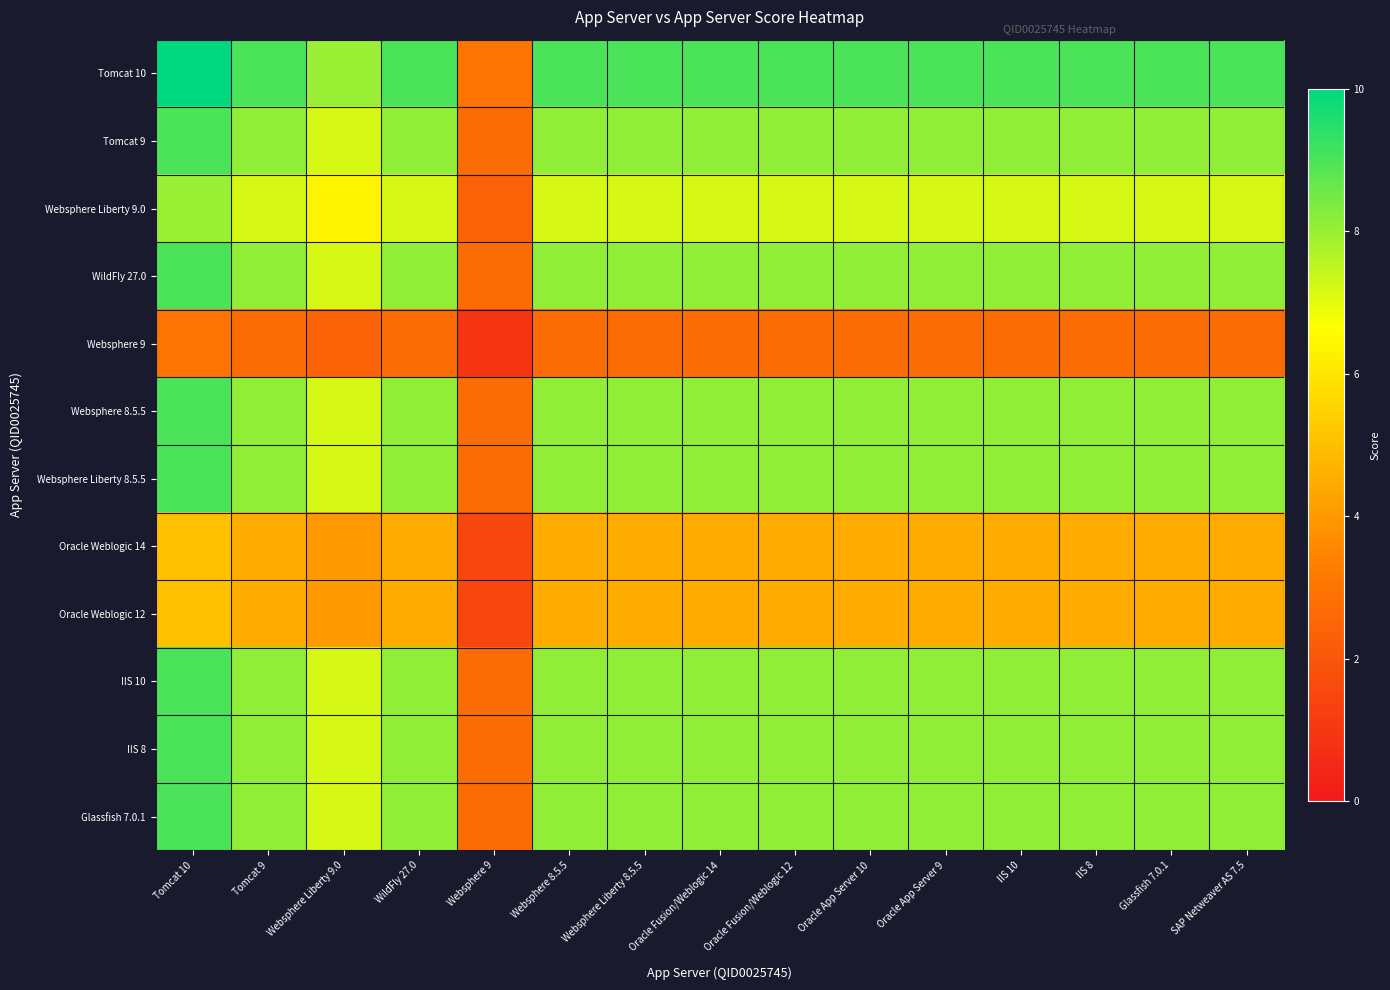

Reading left to right, what are all the values shown in this chart?

Tomcat 10: Tomcat 10=10.0	Tomcat 9=9.0	Websphere Liberty 9.0=8.0	WildFly 27.0=9.0	Websphere 9=3.0	Websphere 8.5.5=9.0	Websphere Liberty 8.5.5=9.0	Oracle Fusion/Weblogic 14=9.0	Oracle Fusion/Weblogic 12=9.0	Oracle App Server 10=9.0	Oracle App Server 9=9.0	IIS 10=9.0	IIS 8=9.0	Glassfish 7.0.1=9.0	SAP Netweaver AS 7.5=9.0
Tomcat 9: Tomcat 10=9.0	Tomcat 9=8.1	Websphere Liberty 9.0=7.2	WildFly 27.0=8.1	Websphere 9=2.7	Websphere 8.5.5=8.1	Websphere Liberty 8.5.5=8.1	Oracle Fusion/Weblogic 14=8.1	Oracle Fusion/Weblogic 12=8.1	Oracle App Server 10=8.1	Oracle App Server 9=8.1	IIS 10=8.1	IIS 8=8.1	Glassfish 7.0.1=8.1	SAP Netweaver AS 7.5=8.1
Websphere Liberty 9.0: Tomcat 10=8.0	Tomcat 9=7.2	Websphere Liberty 9.0=6.4	WildFly 27.0=7.2	Websphere 9=2.4	Websphere 8.5.5=7.2	Websphere Liberty 8.5.5=7.2	Oracle Fusion/Weblogic 14=7.2	Oracle Fusion/Weblogic 12=7.2	Oracle App Server 10=7.2	Oracle App Server 9=7.2	IIS 10=7.2	IIS 8=7.2	Glassfish 7.0.1=7.2	SAP Netweaver AS 7.5=7.2
WildFly 27.0: Tomcat 10=9.0	Tomcat 9=8.1	Websphere Liberty 9.0=7.2	WildFly 27.0=8.1	Websphere 9=2.7	Websphere 8.5.5=8.1	Websphere Liberty 8.5.5=8.1	Oracle Fusion/Weblogic 14=8.1	Oracle Fusion/Weblogic 12=8.1	Oracle App Server 10=8.1	Oracle App Server 9=8.1	IIS 10=8.1	IIS 8=8.1	Glassfish 7.0.1=8.1	SAP Netweaver AS 7.5=8.1
Websphere 9: Tomcat 10=3.0	Tomcat 9=2.7	Websphere Liberty 9.0=2.4	WildFly 27.0=2.7	Websphere 9=0.9	Websphere 8.5.5=2.7	Websphere Liberty 8.5.5=2.7	Oracle Fusion/Weblogic 14=2.7	Oracle Fusion/Weblogic 12=2.7	Oracle App Server 10=2.7	Oracle App Server 9=2.7	IIS 10=2.7	IIS 8=2.7	Glassfish 7.0.1=2.7	SAP Netweaver AS 7.5=2.7
Websphere 8.5.5: Tomcat 10=9.0	Tomcat 9=8.1	Websphere Liberty 9.0=7.2	WildFly 27.0=8.1	Websphere 9=2.7	Websphere 8.5.5=8.1	Websphere Liberty 8.5.5=8.1	Oracle Fusion/Weblogic 14=8.1	Oracle Fusion/Weblogic 12=8.1	Oracle App Server 10=8.1	Oracle App Server 9=8.1	IIS 10=8.1	IIS 8=8.1	Glassfish 7.0.1=8.1	SAP Netweaver AS 7.5=8.1
Websphere Liberty 8.5.5: Tomcat 10=9.0	Tomcat 9=8.1	Websphere Liberty 9.0=7.2	WildFly 27.0=8.1	Websphere 9=2.7	Websphere 8.5.5=8.1	Websphere Liberty 8.5.5=8.1	Oracle Fusion/Weblogic 14=8.1	Oracle Fusion/Weblogic 12=8.1	Oracle App Server 10=8.1	Oracle App Server 9=8.1	IIS 10=8.1	IIS 8=8.1	Glassfish 7.0.1=8.1	SAP Netweaver AS 7.5=8.1
Oracle Weblogic 14: Tomcat 10=5.0	Tomcat 9=4.5	Websphere Liberty 9.0=4.0	WildFly 27.0=4.5	Websphere 9=1.5	Websphere 8.5.5=4.5	Websphere Liberty 8.5.5=4.5	Oracle Fusion/Weblogic 14=4.5	Oracle Fusion/Weblogic 12=4.5	Oracle App Server 10=4.5	Oracle App Server 9=4.5	IIS 10=4.5	IIS 8=4.5	Glassfish 7.0.1=4.5	SAP Netweaver AS 7.5=4.5
Oracle Weblogic 12: Tomcat 10=5.0	Tomcat 9=4.5	Websphere Liberty 9.0=4.0	WildFly 27.0=4.5	Websphere 9=1.5	Websphere 8.5.5=4.5	Websphere Liberty 8.5.5=4.5	Oracle Fusion/Weblogic 14=4.5	Oracle Fusion/Weblogic 12=4.5	Oracle App Server 10=4.5	Oracle App Server 9=4.5	IIS 10=4.5	IIS 8=4.5	Glassfish 7.0.1=4.5	SAP Netweaver AS 7.5=4.5
IIS 10: Tomcat 10=9.0	Tomcat 9=8.1	Websphere Liberty 9.0=7.2	WildFly 27.0=8.1	Websphere 9=2.7	Websphere 8.5.5=8.1	Websphere Liberty 8.5.5=8.1	Oracle Fusion/Weblogic 14=8.1	Oracle Fusion/Weblogic 12=8.1	Oracle App Server 10=8.1	Oracle App Server 9=8.1	IIS 10=8.1	IIS 8=8.1	Glassfish 7.0.1=8.1	SAP Netweaver AS 7.5=8.1
IIS 8: Tomcat 10=9.0	Tomcat 9=8.1	Websphere Liberty 9.0=7.2	WildFly 27.0=8.1	Websphere 9=2.7	Websphere 8.5.5=8.1	Websphere Liberty 8.5.5=8.1	Oracle Fusion/Weblogic 14=8.1	Oracle Fusion/Weblogic 12=8.1	Oracle App Server 10=8.1	Oracle App Server 9=8.1	IIS 10=8.1	IIS 8=8.1	Glassfish 7.0.1=8.1	SAP Netweaver AS 7.5=8.1
Glassfish 7.0.1: Tomcat 10=9.0	Tomcat 9=8.1	Websphere Liberty 9.0=7.2	WildFly 27.0=8.1	Websphere 9=2.7	Websphere 8.5.5=8.1	Websphere Liberty 8.5.5=8.1	Oracle Fusion/Weblogic 14=8.1	Oracle Fusion/Weblogic 12=8.1	Oracle App Server 10=8.1	Oracle App Server 9=8.1	IIS 10=8.1	IIS 8=8.1	Glassfish 7.0.1=8.1	SAP Netweaver AS 7.5=8.1